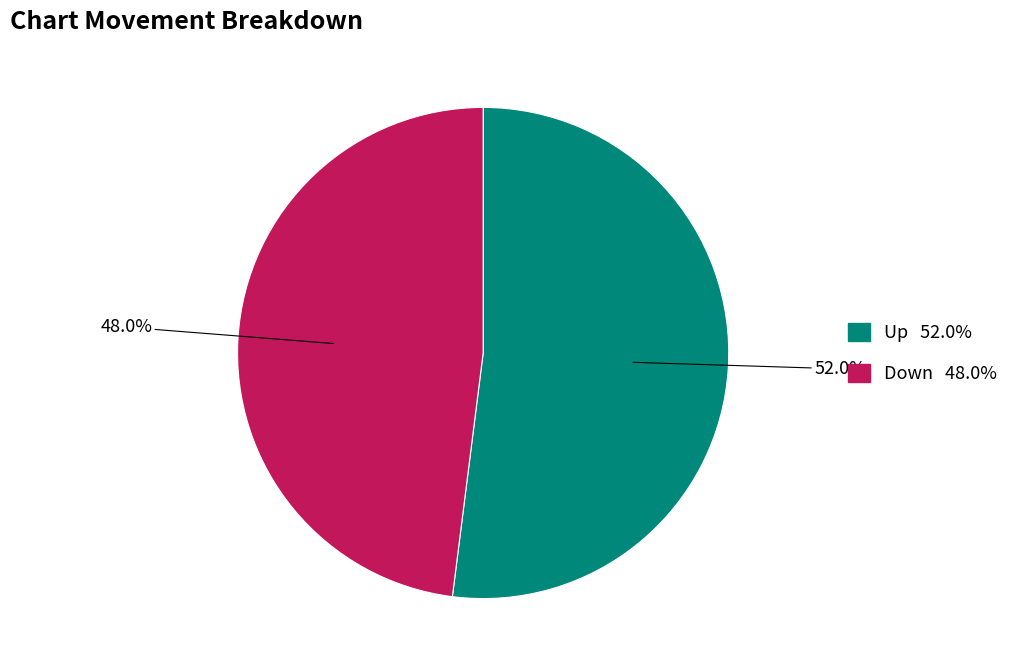

How many segments does this pie chart have?

2